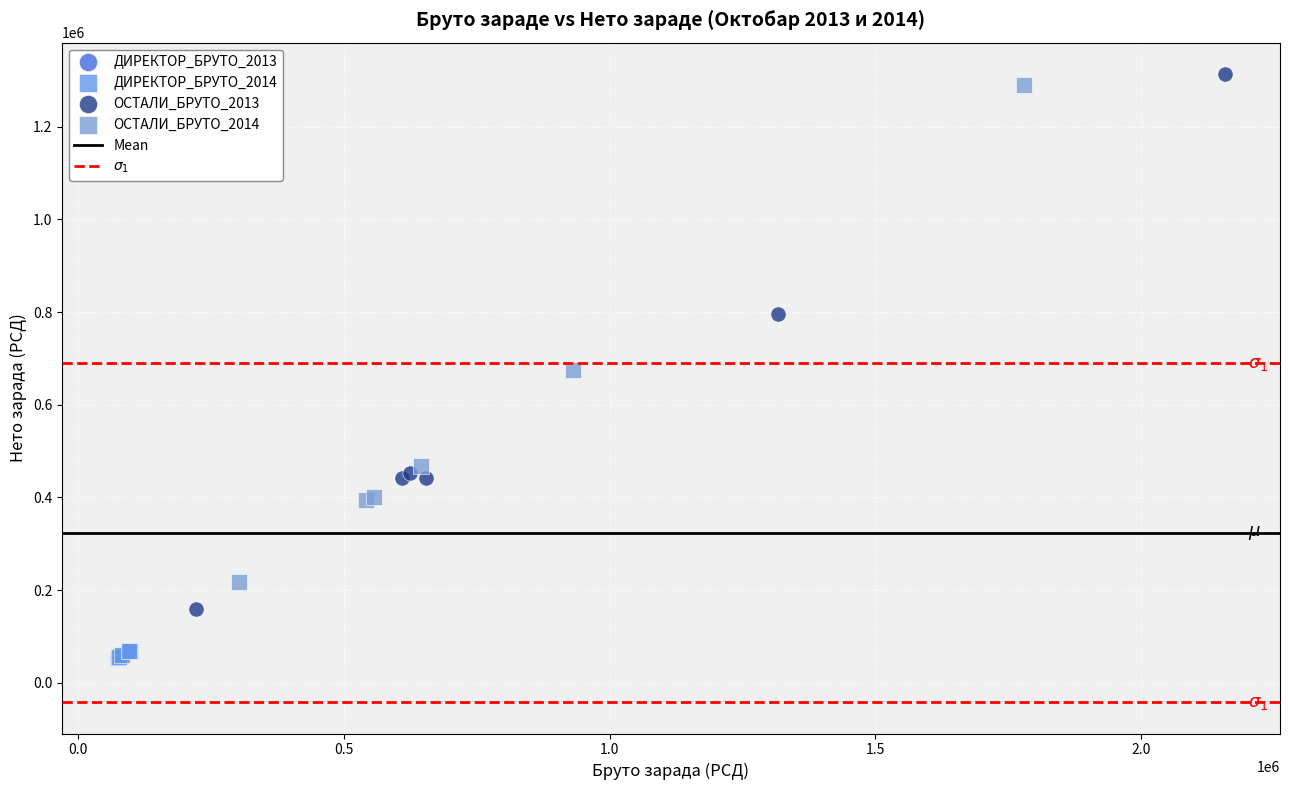

Which series has the largest Y range (max minus min)?

ОСТАЛИ_БРУТО_2013